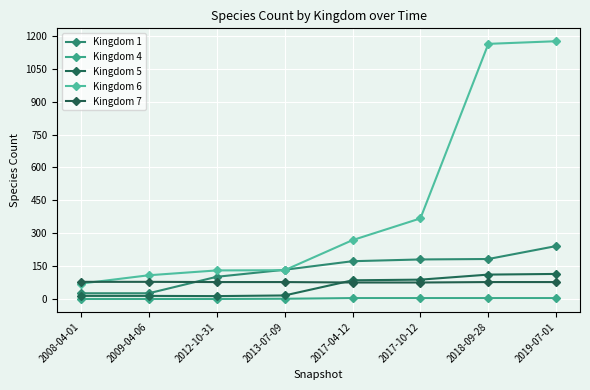

True or false: Kingdom 1 and Kingdom 6 cross at least once.

True